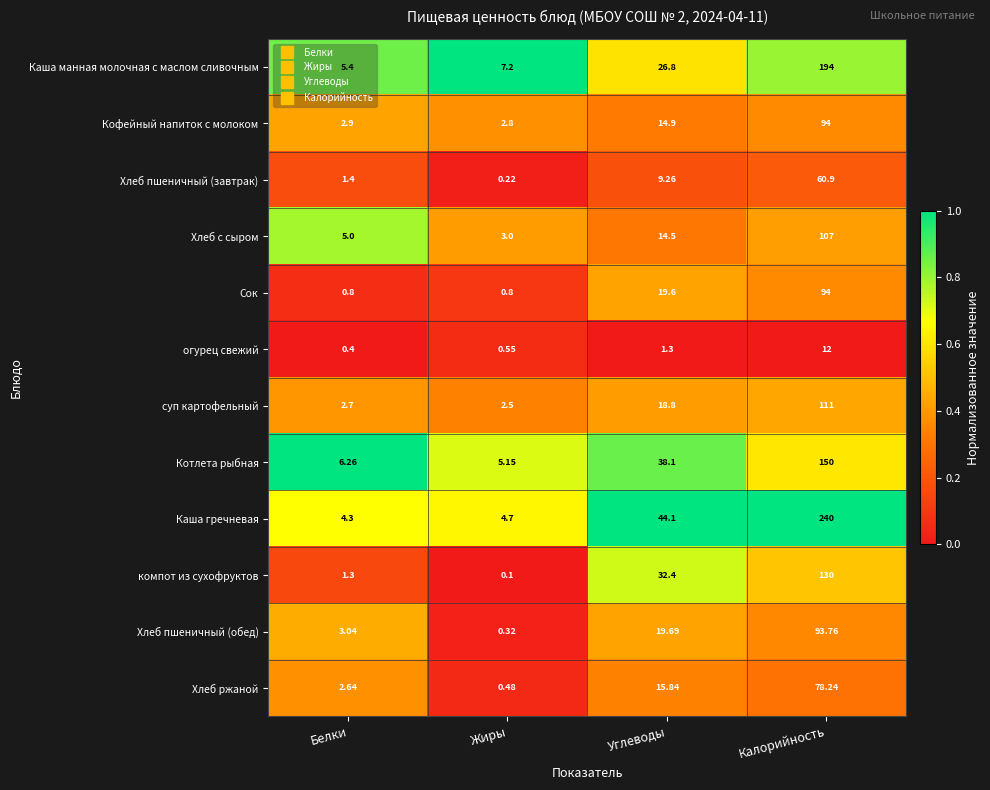

What is the spread (max minus min) of values at Белки?

5.9